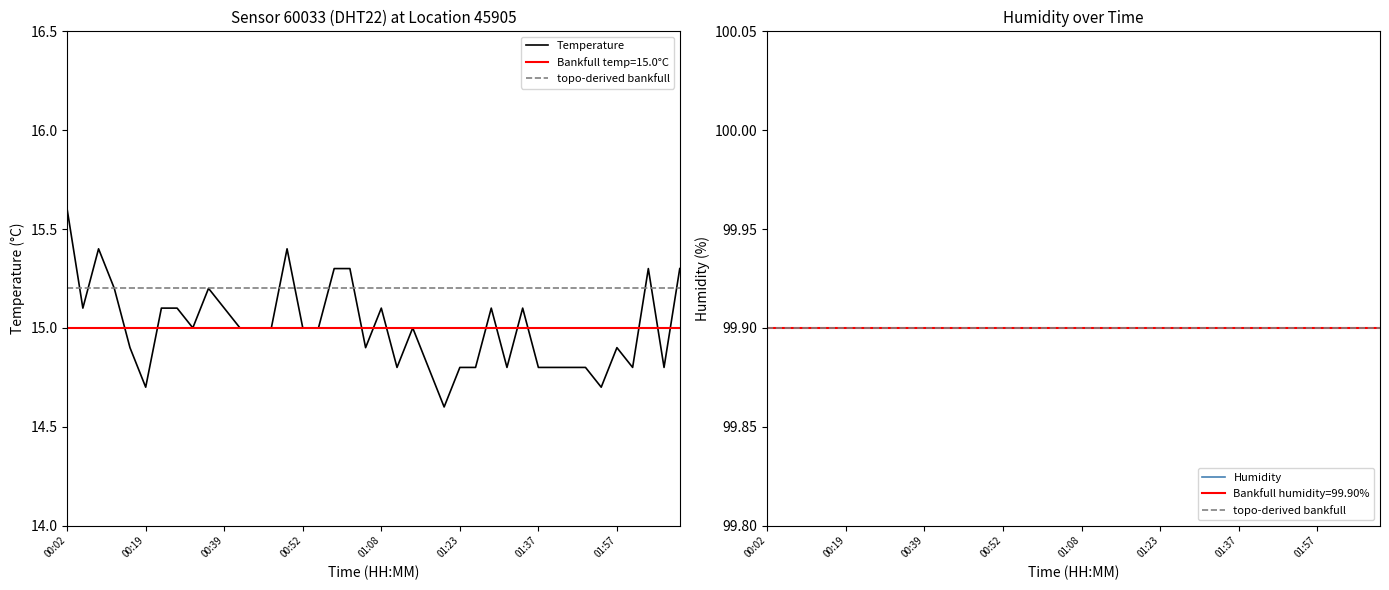

What is the smallest value displayed?

14.6